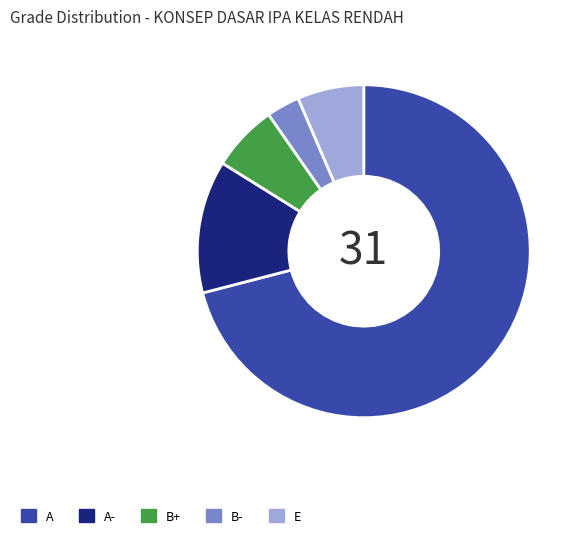

Which has a higher value, A- or B+?

A-